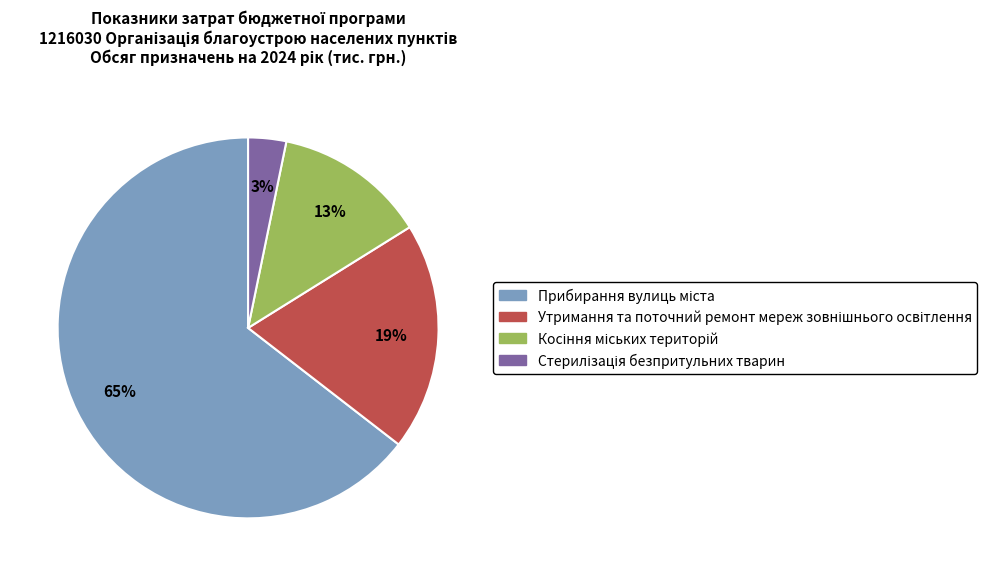

Is there any slice that represents more than half of the pie?

Yes